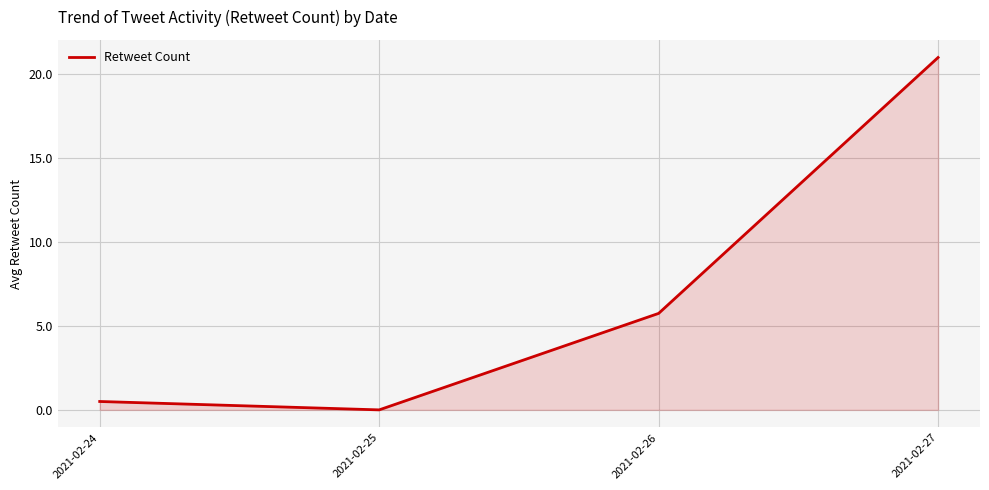

Between 2021-02-24 and 2021-02-26, which is larger?

2021-02-26